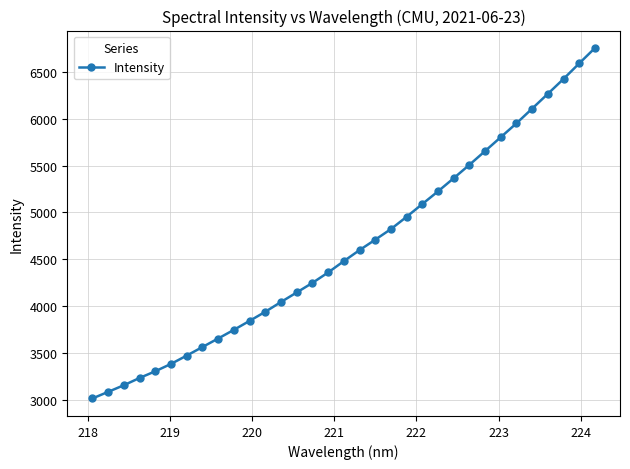

True or false: there are more than 2 points higher than both neighbors.

False